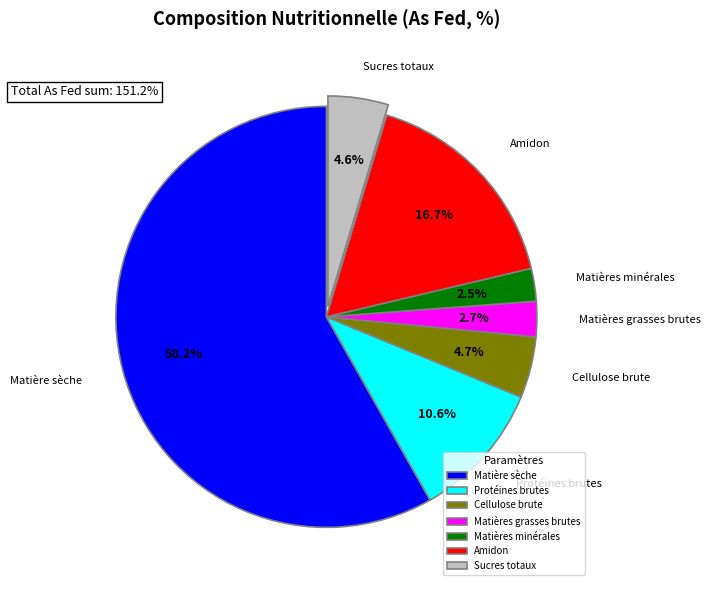

What is the largest slice in the pie chart?

Matière sèche